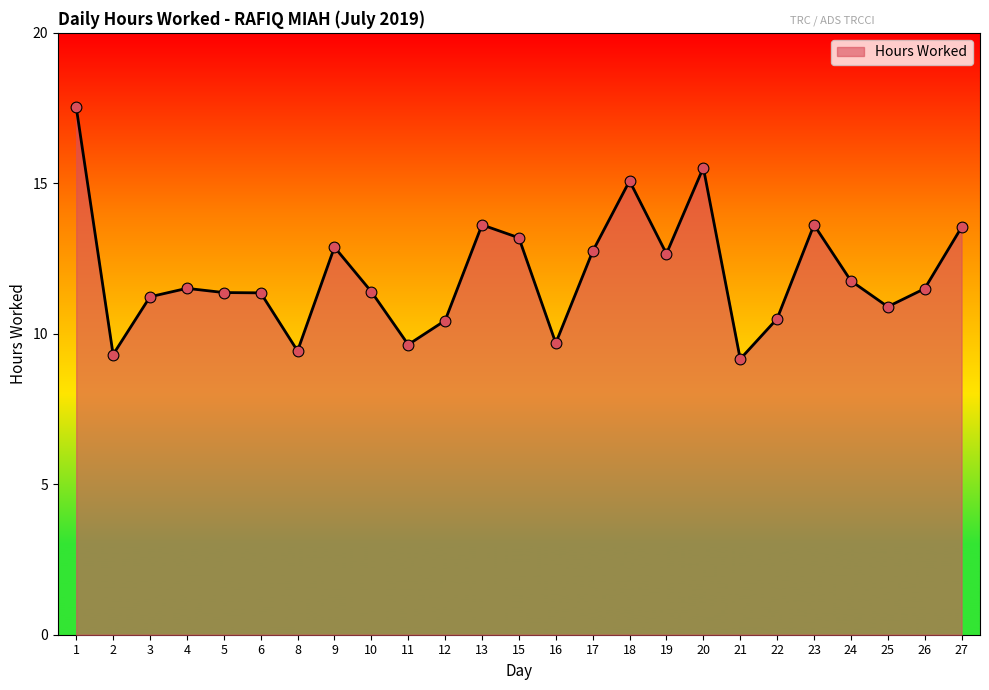

Approximately how many times larger is the value at 15 compared to 3?

1.2